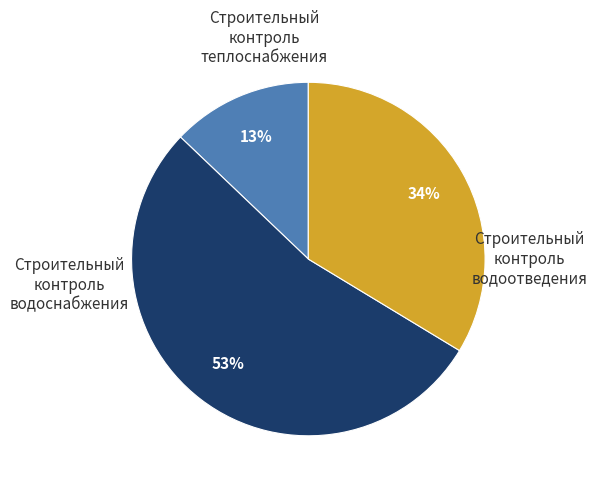

To the nearest percent, what is the difference between the Строительный контроль теплоснабжения and Строительный контроль водоотведения slice percentages?

41%